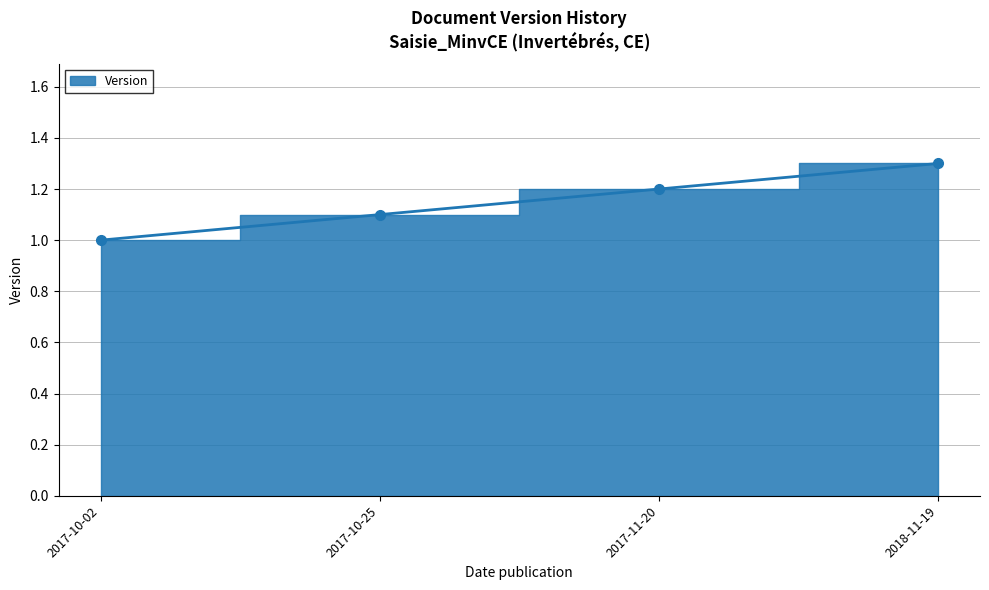

The chart shows a value of 1.0 at 2017-10-02. True or false?

True